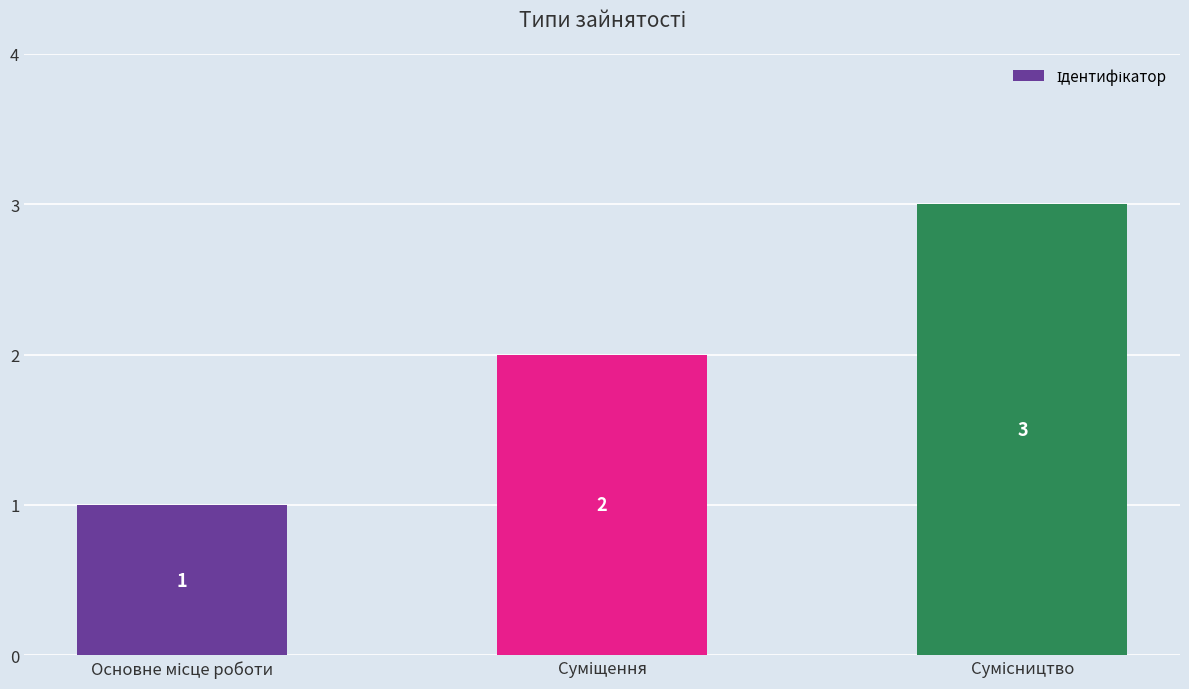

What is the difference between the maximum and minimum values?

2